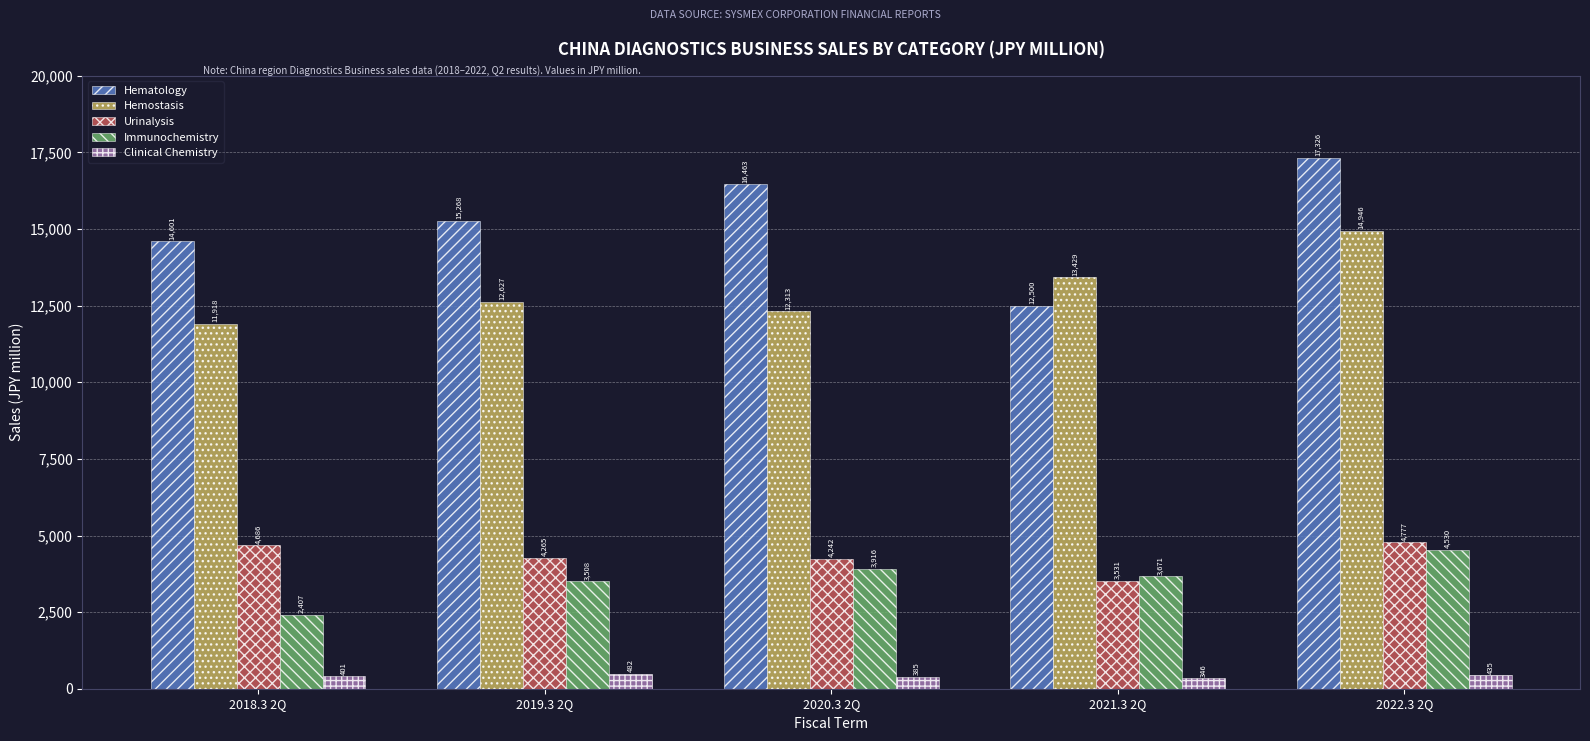

Count the number of categories in the chart.

5